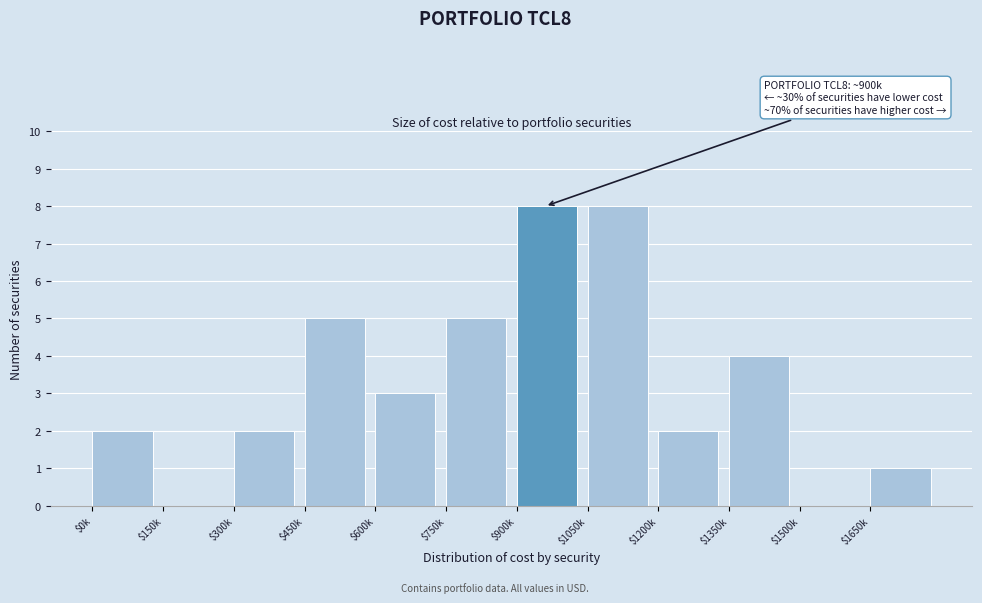

The value at $0k is 2. True or false?

True